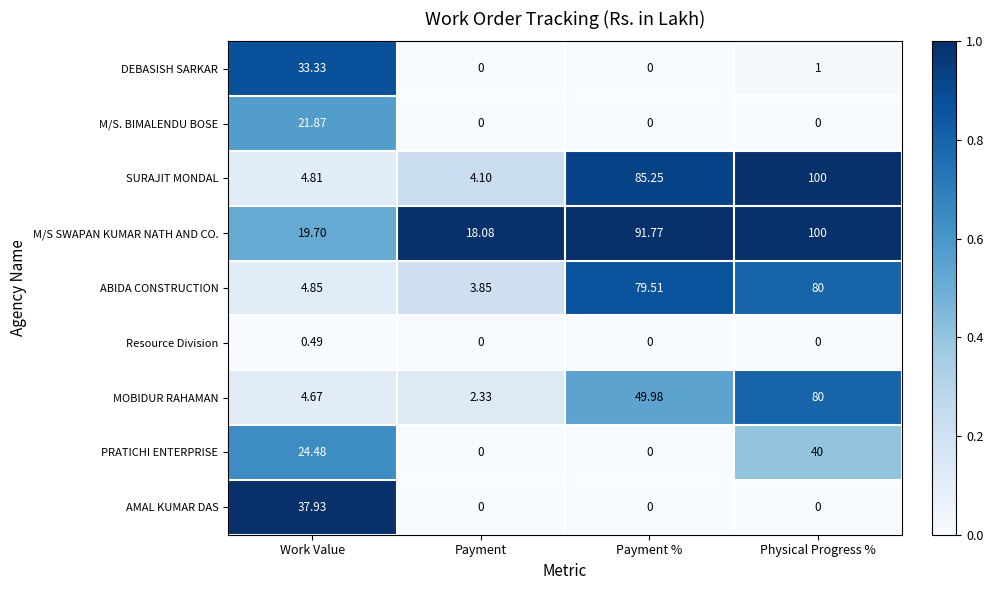

Rank the categories by ABIDA CONSTRUCTION value from lowest to highest.

Payment, Work Value, Payment %, Physical Progress %